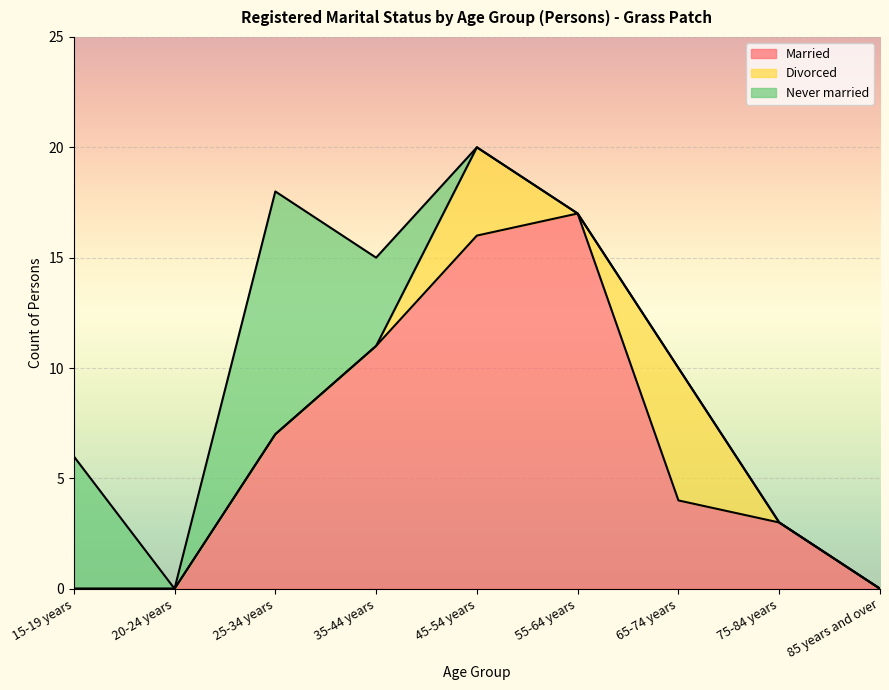

What is the difference between the maximum and minimum values in the Married series?

17